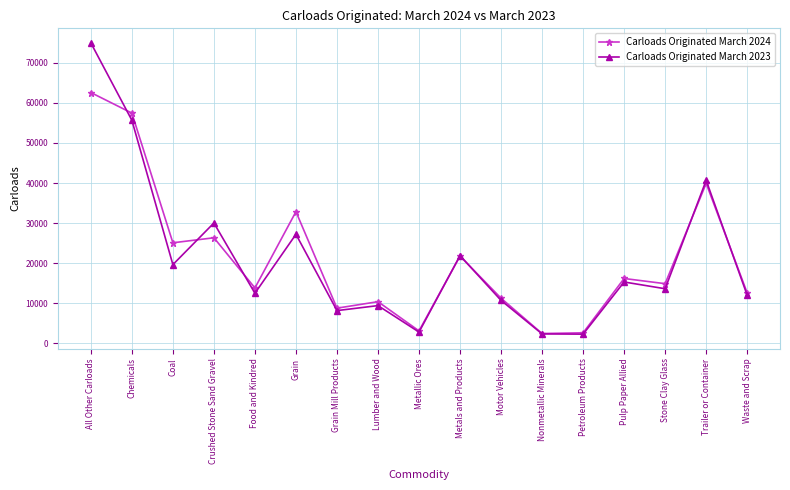

What position from the right is Trailer or Container?

2